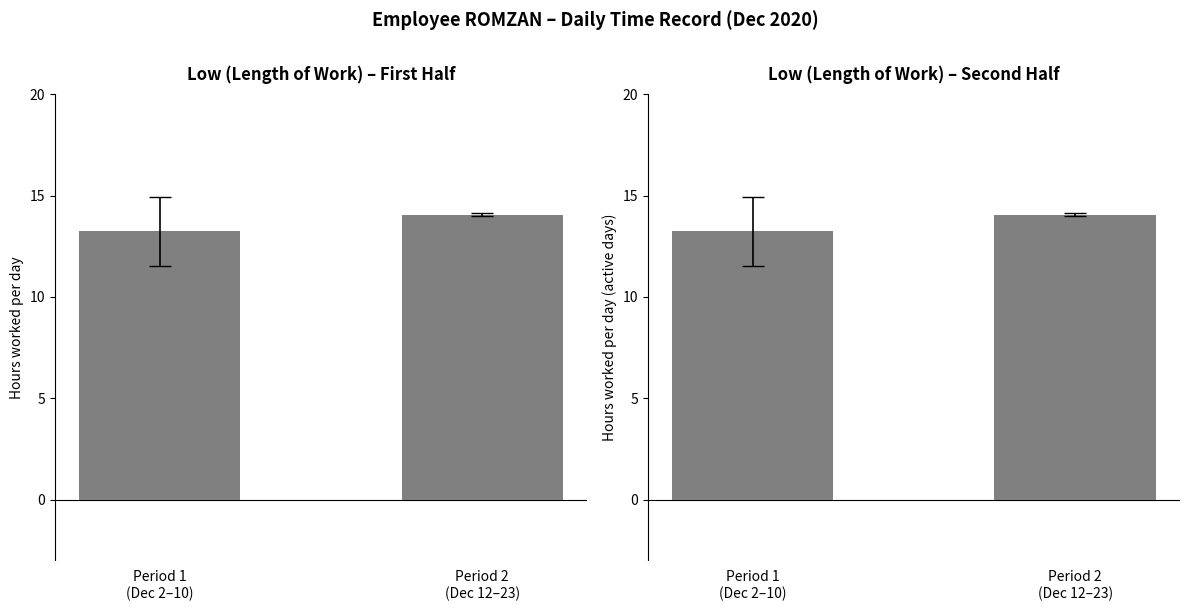

The Low (Hours) series shows 13.2 at Period 1
(Dec 2–10). True or false?

True